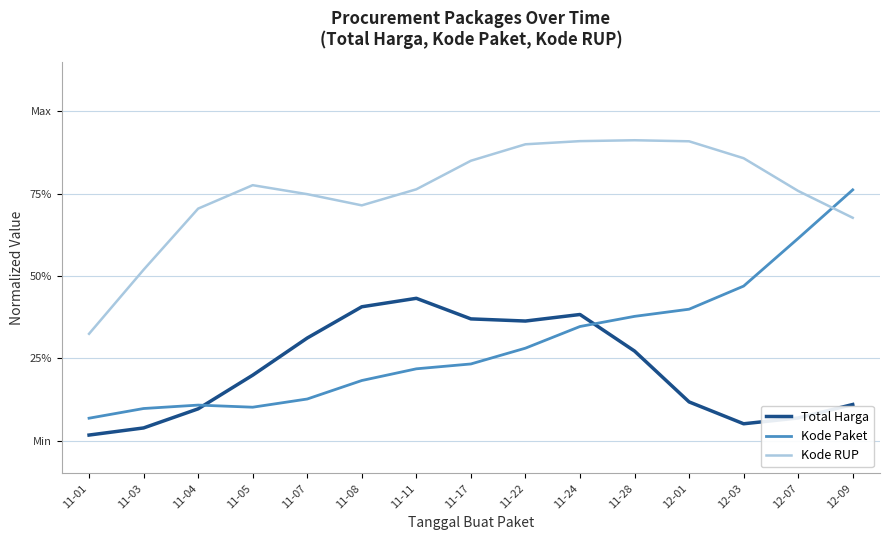

Which series has the widest spread of values?

Kode Paket